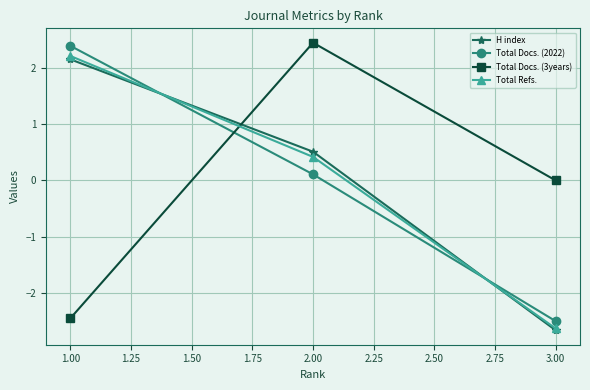

Is it true that Total Docs. (2022) equals -2.5 at 3.00?

True